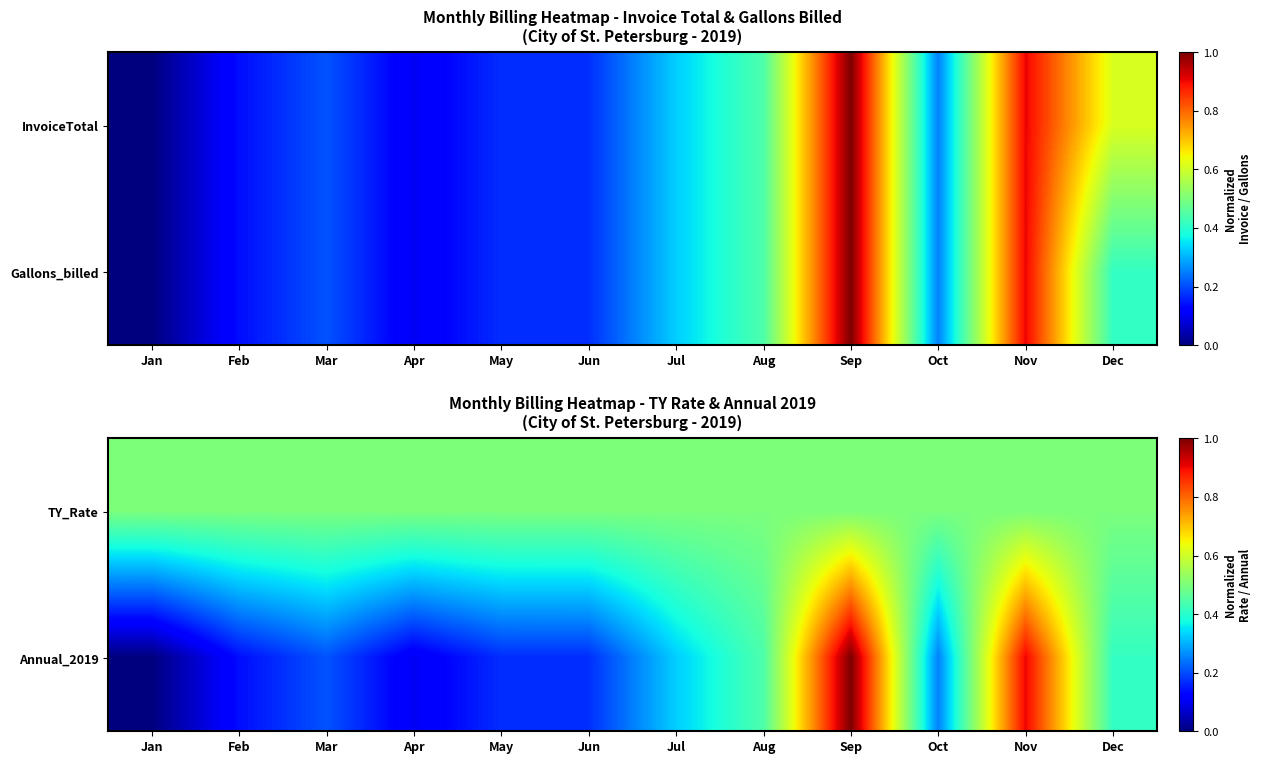

Is it true that Annual_2019 equals 0.1 at Oct?

False